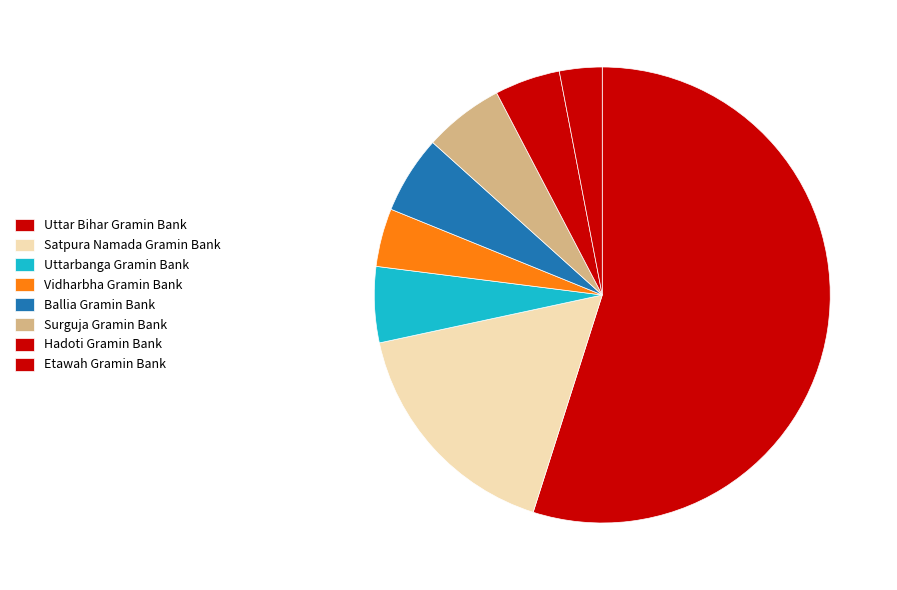

How many segments does this pie chart have?

8